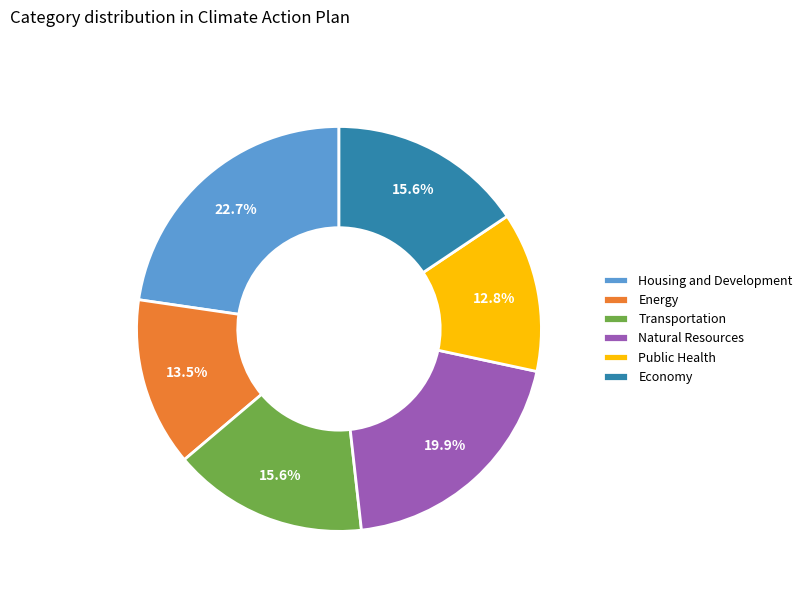

Which category has the biggest portion of the pie?

Housing and Development